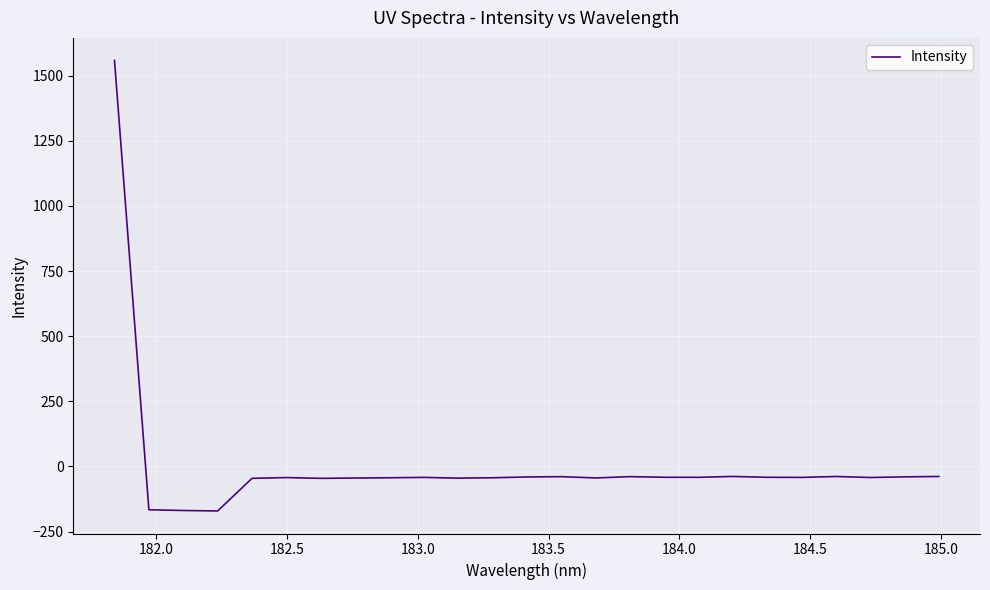

What is the difference between the maximum and minimum values?

1729.9